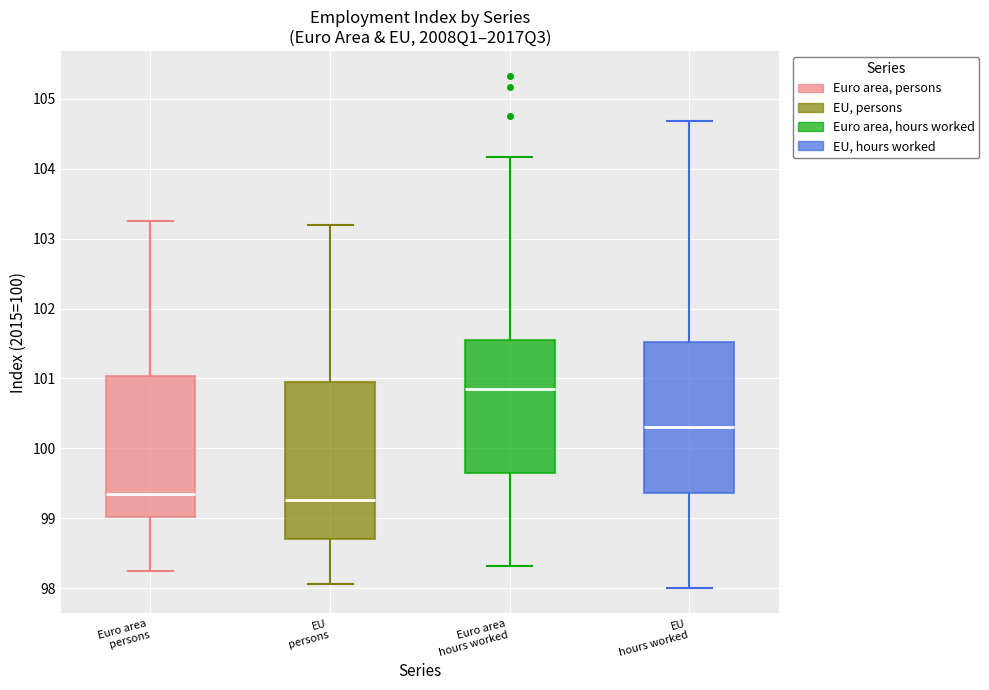

Reading left to right, transcribe this box plot: for each box, give where its median line is, the range the box spans, and where its two whiskers end, as read against the y-axis. The values are not printed on the chart, so give them approximately, as read against the axis.

Euro area persons: median 99.3, box 99.0 to 101.0, whiskers 98.2 to 103.3
EU persons: median 99.3, box 98.7 to 101.0, whiskers 98.1 to 103.2
Euro area hours worked: median 100.8, box 99.7 to 101.5, whiskers 98.3 to 104.2
EU hours worked: median 100.3, box 99.4 to 101.5, whiskers 98.0 to 104.7